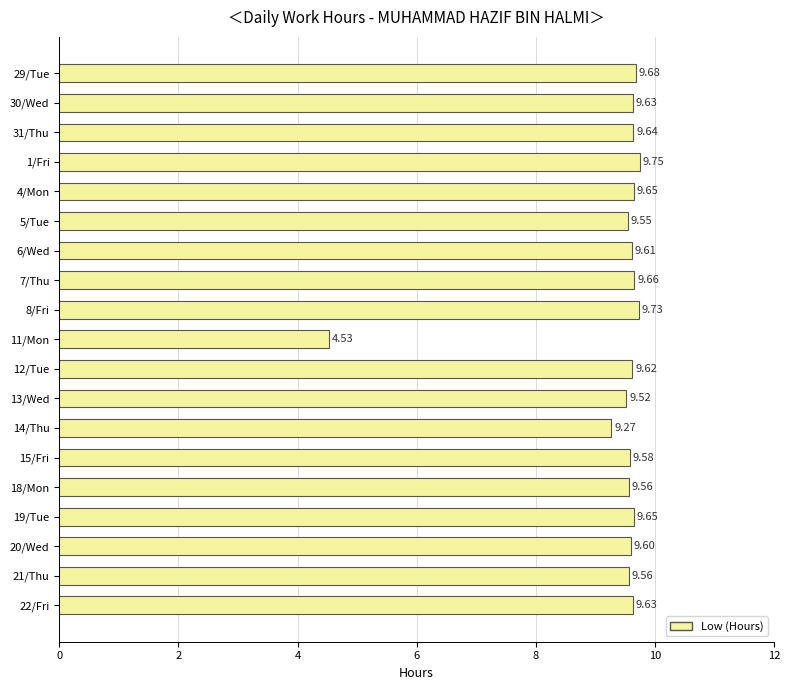

What is the average value?

9.3